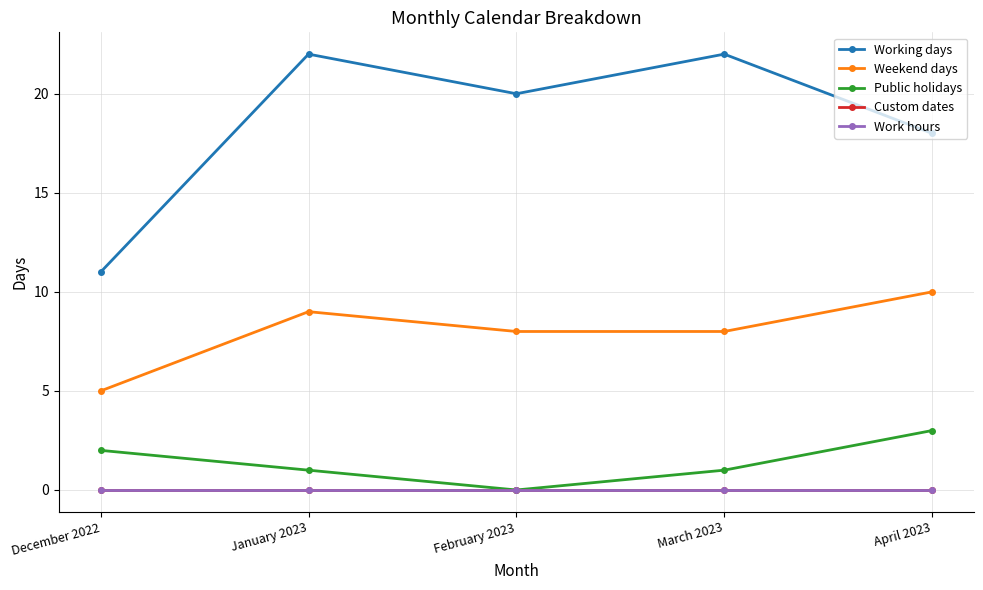

Rank the categories by Custom dates value from lowest to highest.

December 2022, January 2023, February 2023, March 2023, April 2023